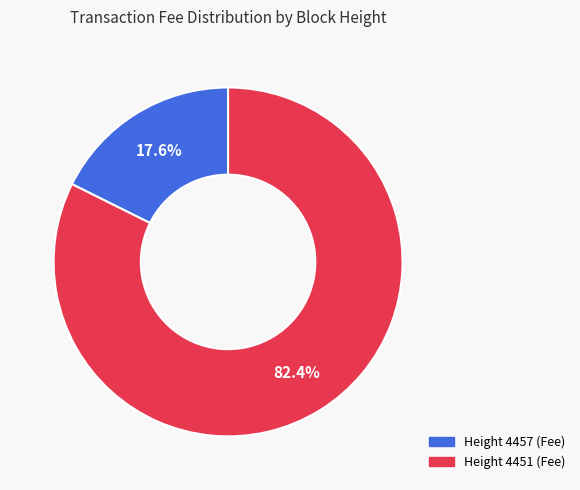

Does any single category account for the majority?

Yes